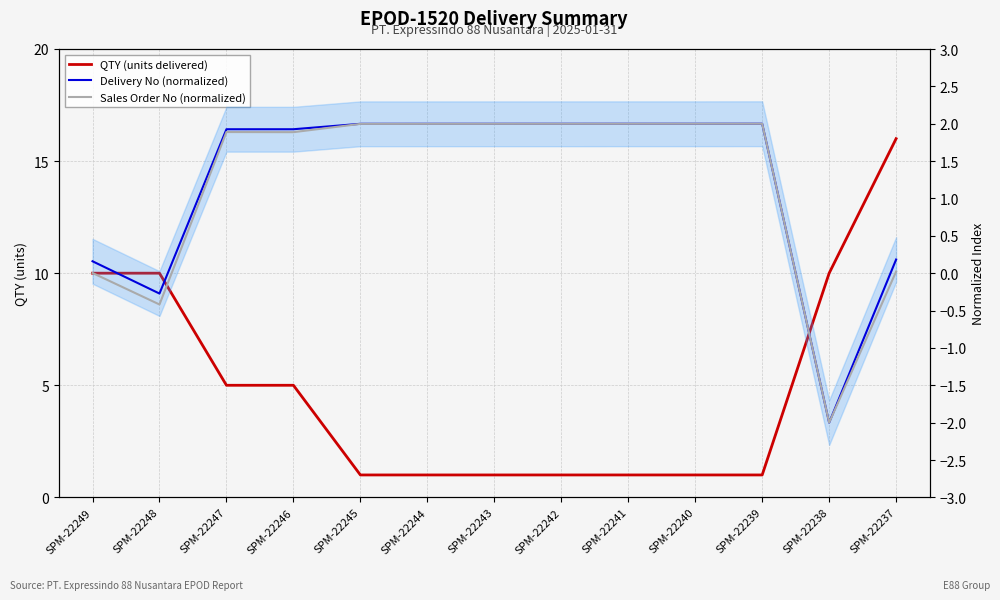

At which category does the chart reach its peak across all series?

SPM-22237